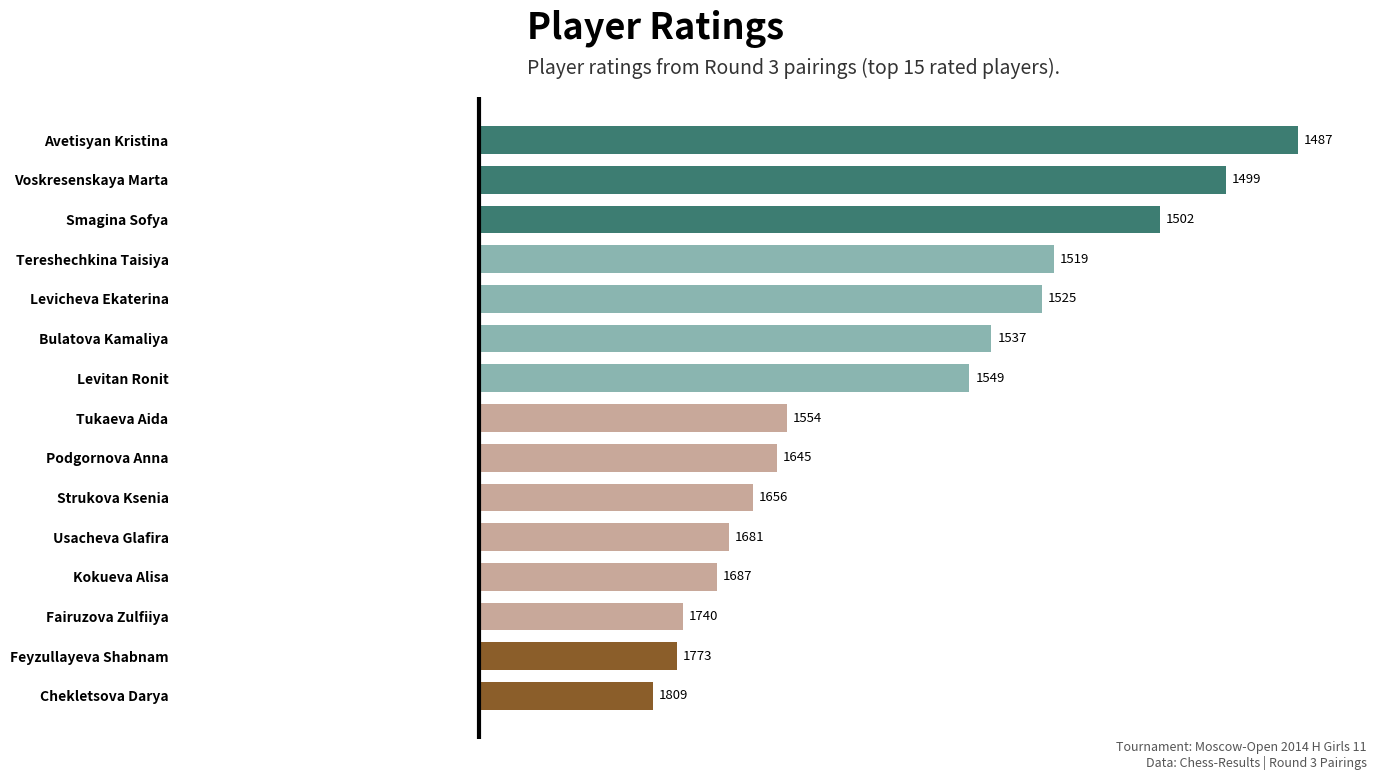

What is the difference between the second highest and second lowest values?

274